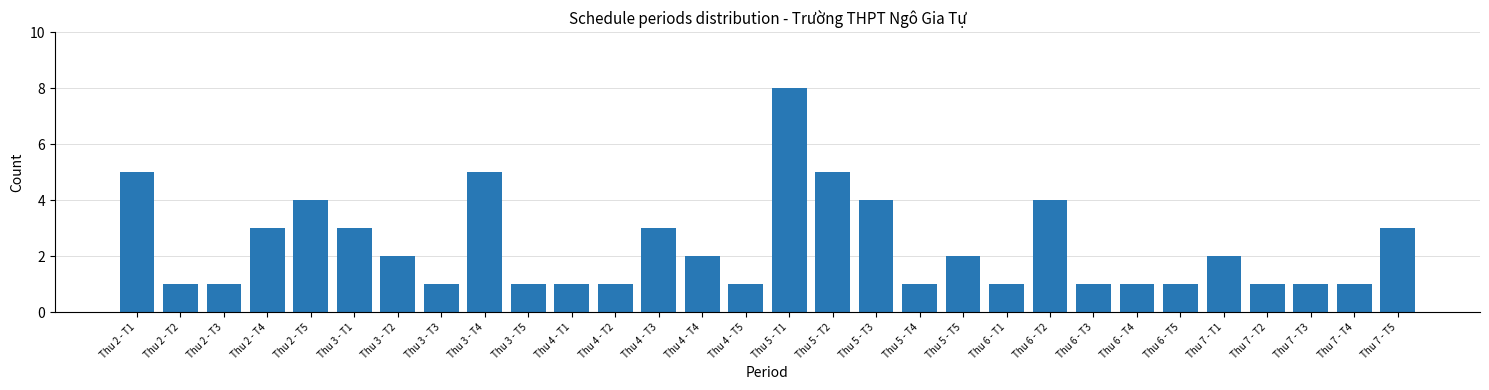

Reading left to right, transcribe all the data shown in this chart.

5	1	1	3	4	3	2	1	5	1	1	1	3	2	1	8	5	4	1	2	1	4	1	1	1	2	1	1	1	3